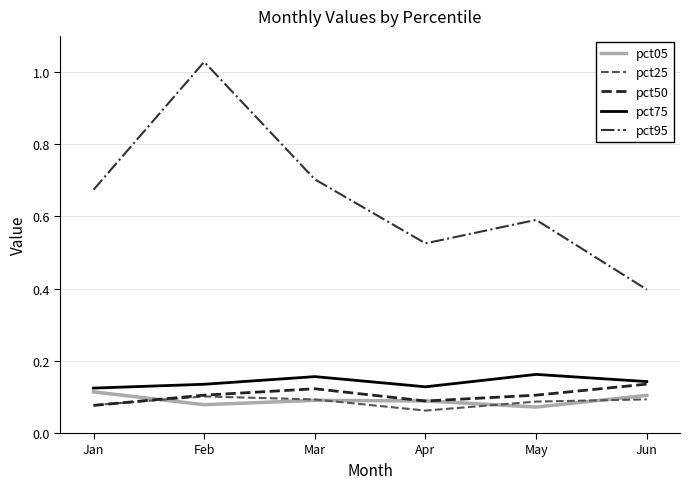

Which series has the largest range (max minus min)?

pct95